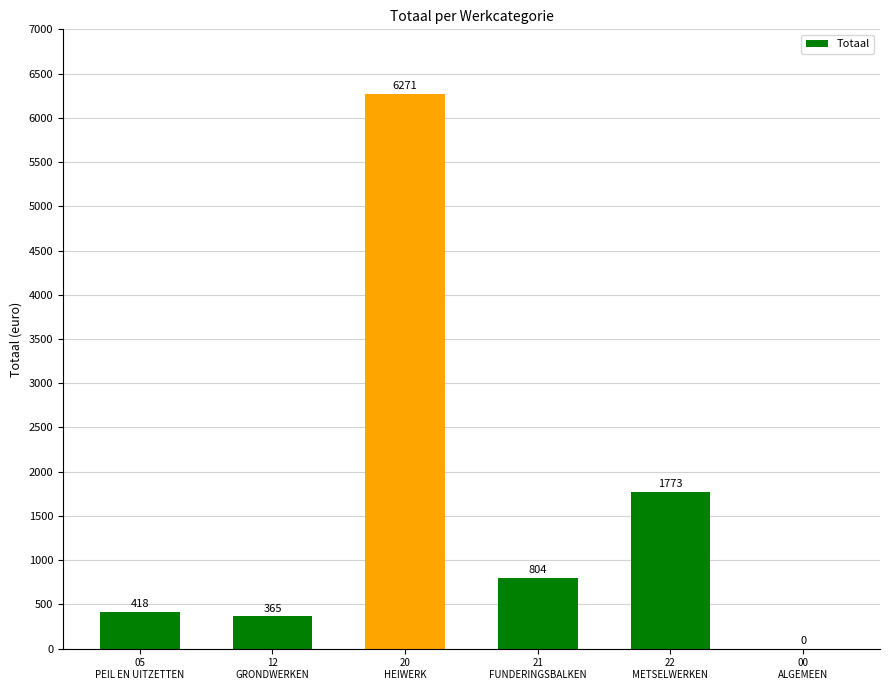

What is the greatest value displayed?

6270.7